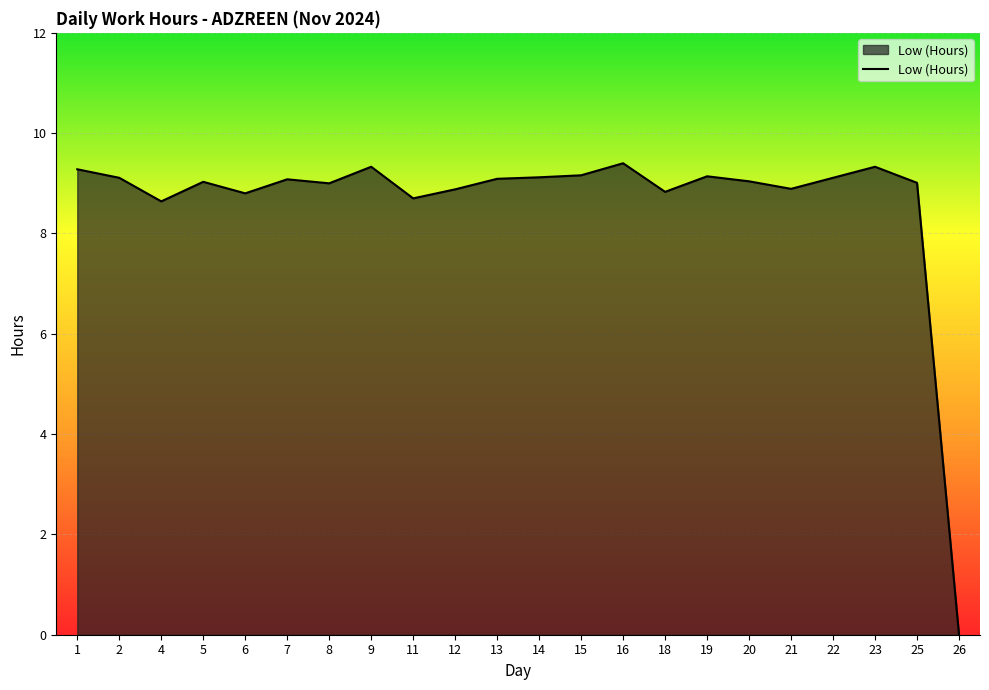

At which category does the data reach its first local peak?

5